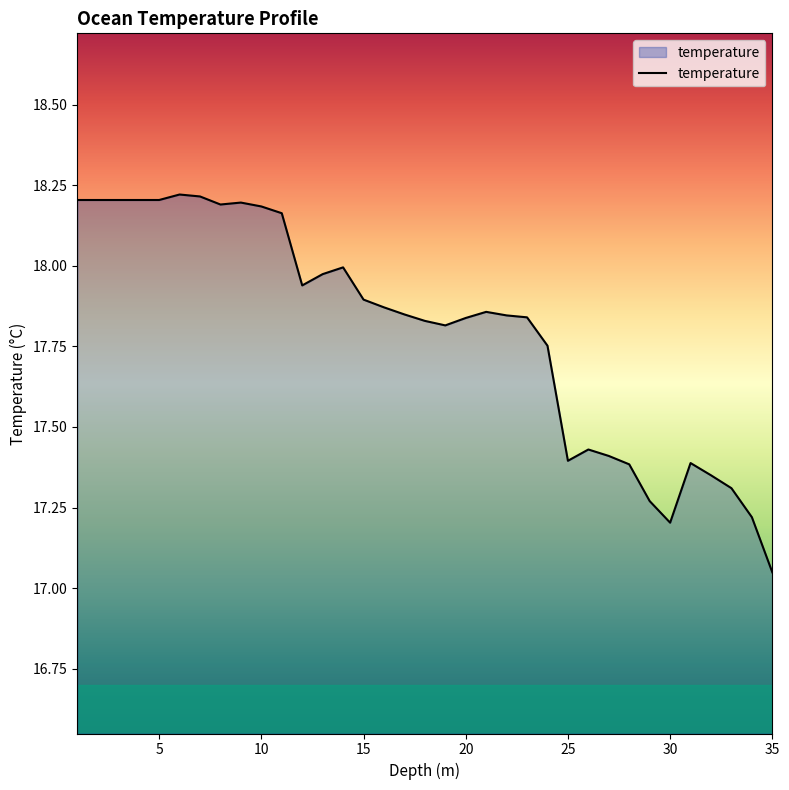

What is the difference between the maximum and minimum values?

1.2